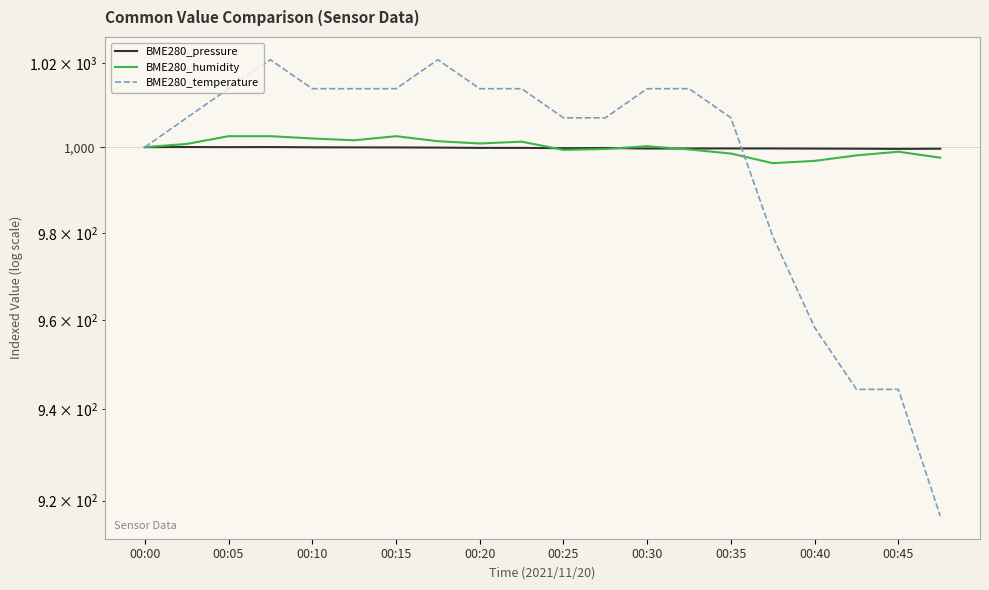

What is the highest value of the BME280_pressure series?

1000.0